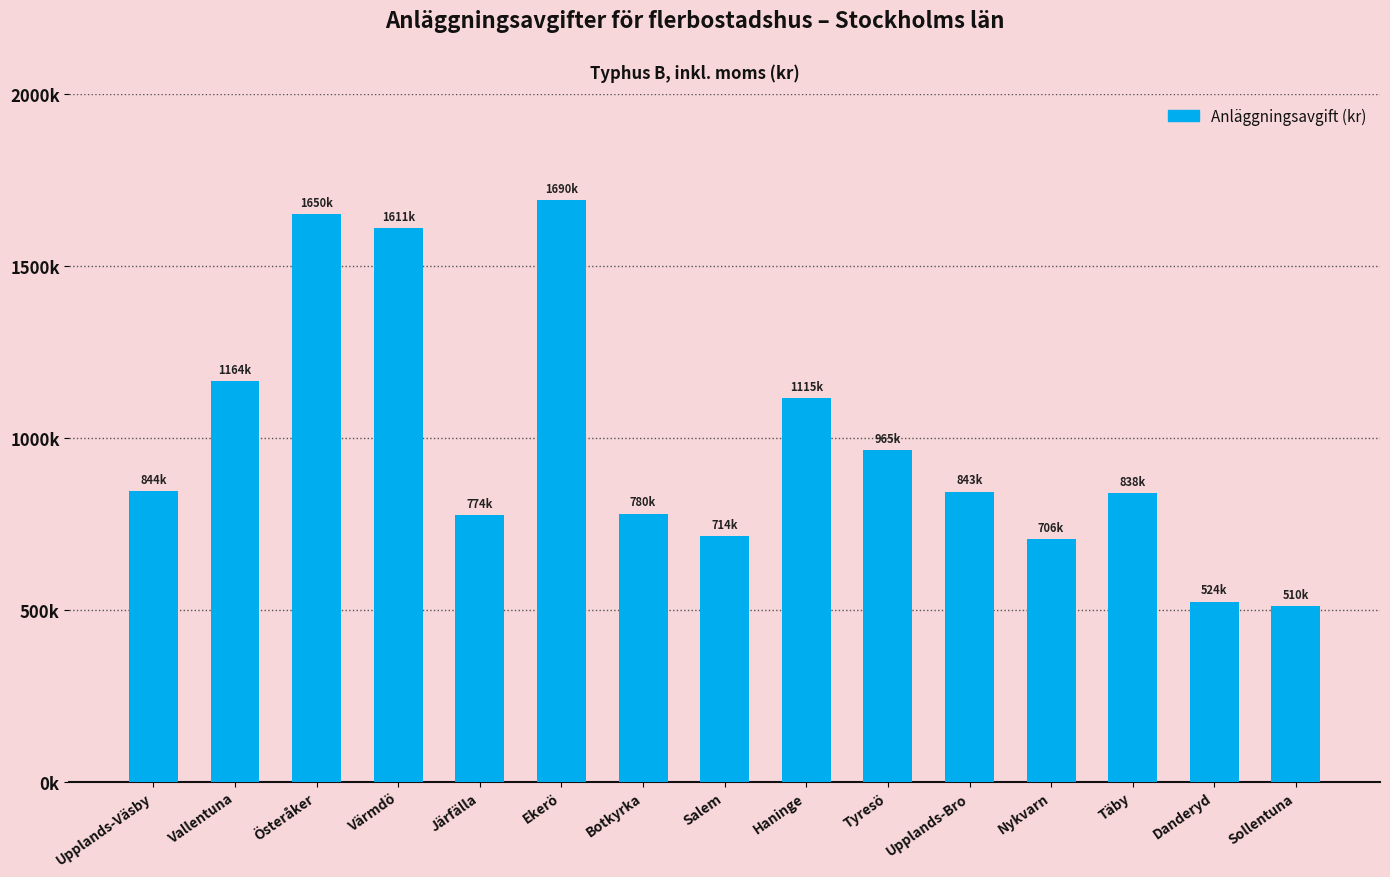

Are the bars horizontal?

No